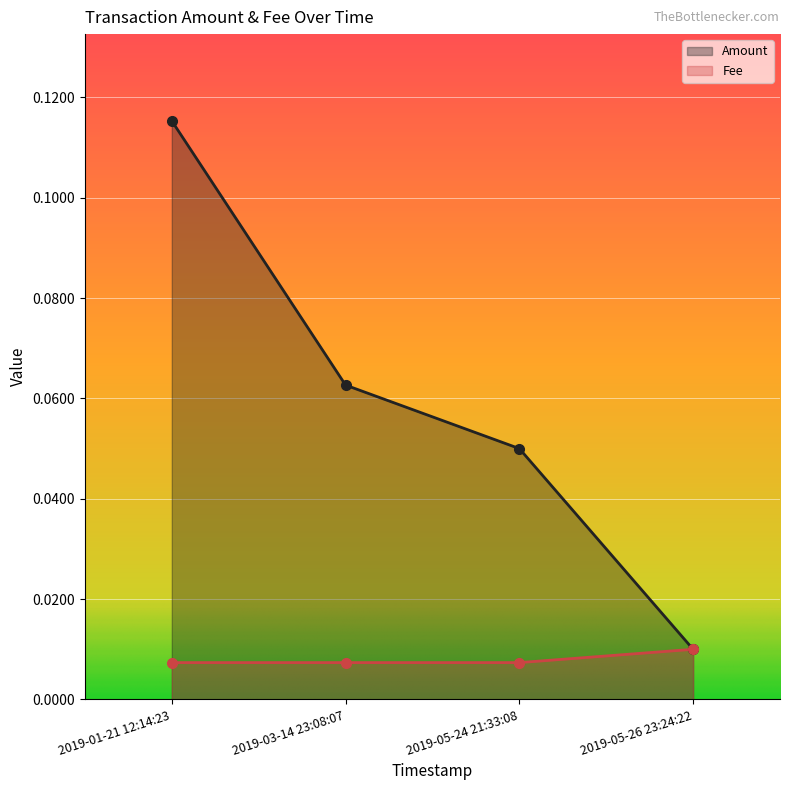

True or false: Fee has more than 0 interior local peaks.

False